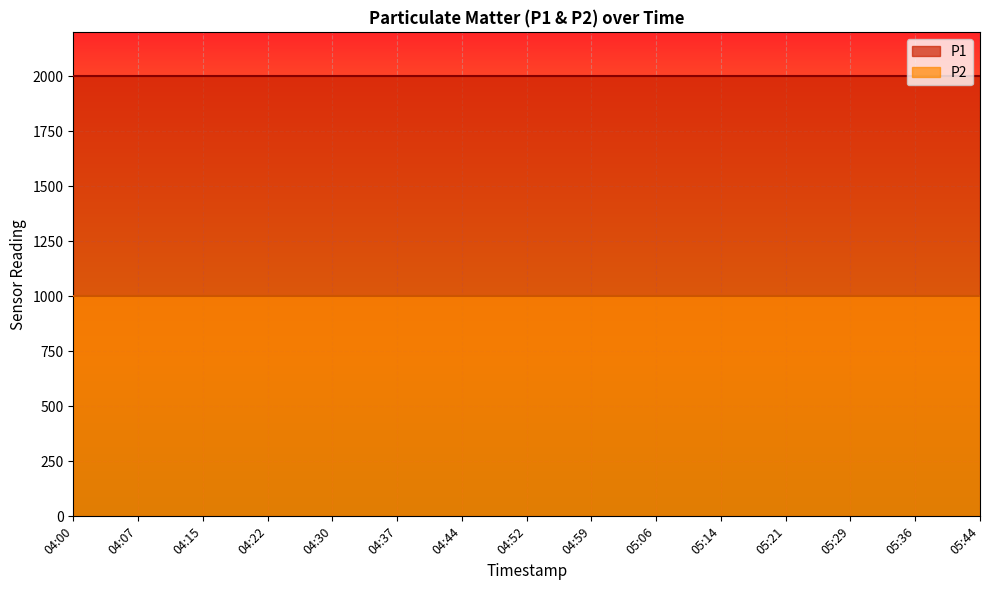

True or false: P2 and P1 intersect in this chart.

False